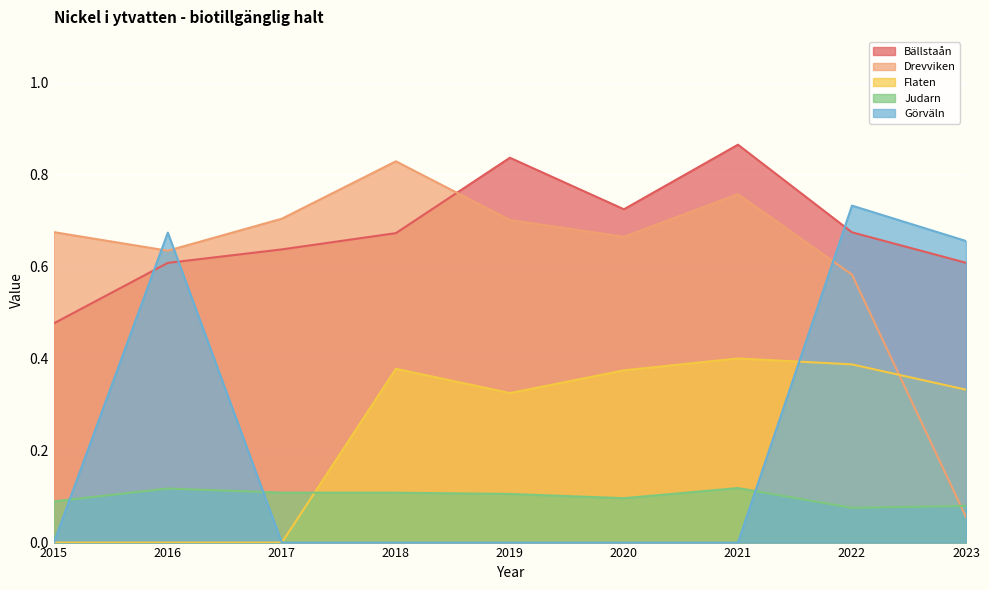

List the labels in order of Görväln value, smallest first.

2015, 2017, 2018, 2019, 2020, 2021, 2023, 2016, 2022